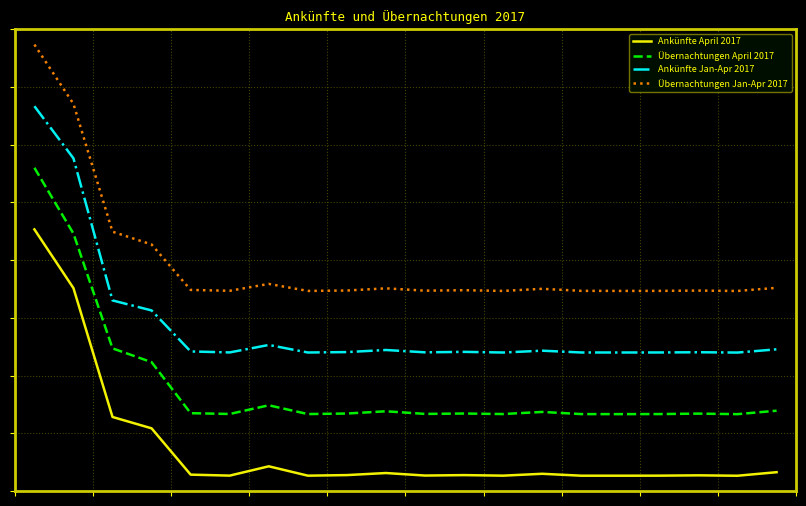

Does the chart have visible grid lines?

Yes